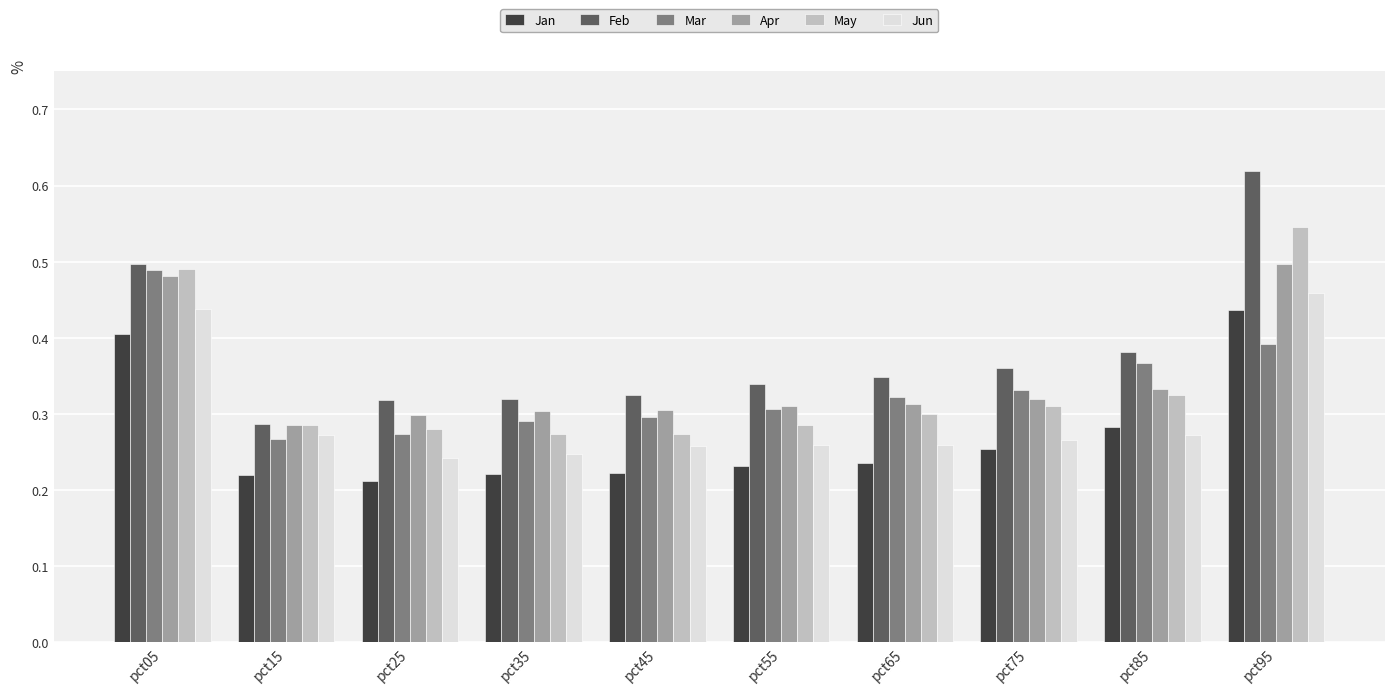

What is the difference between the highest and lowest values at pct05?

0.1